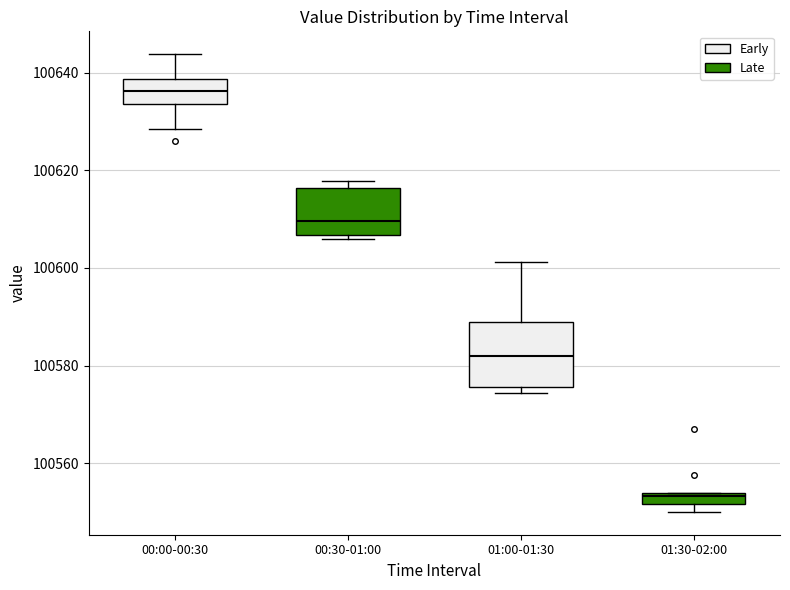

Which box's median line is the lowest?

01:30-02:00